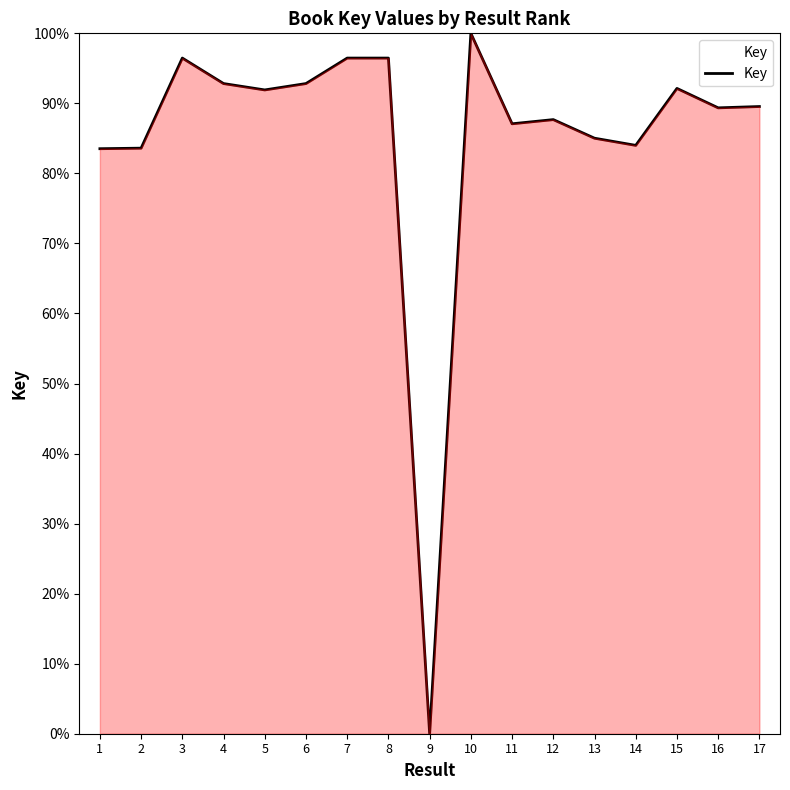

Which label corresponds to the smallest value in the chart?

9